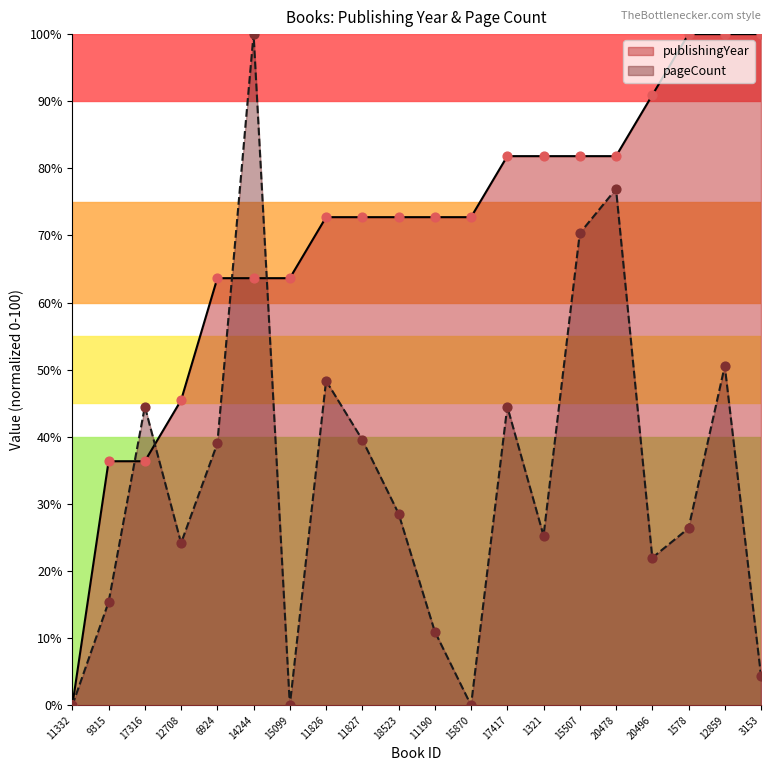

What are all the series names shown in the legend?

publishingYear, pageCount